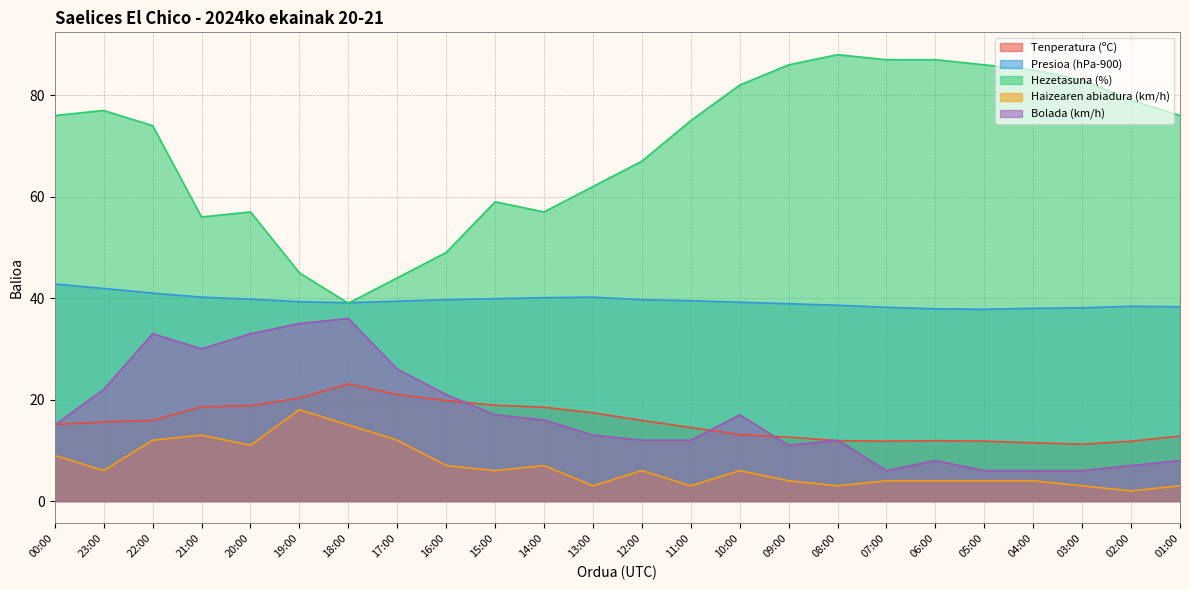

Rank the series by their maximum value, from lowest to highest.

Haizearen abiadura (km/h), Tenperatura (ºC), Bolada (km/h), Presioa (hPa-900), Hezetasuna (%)